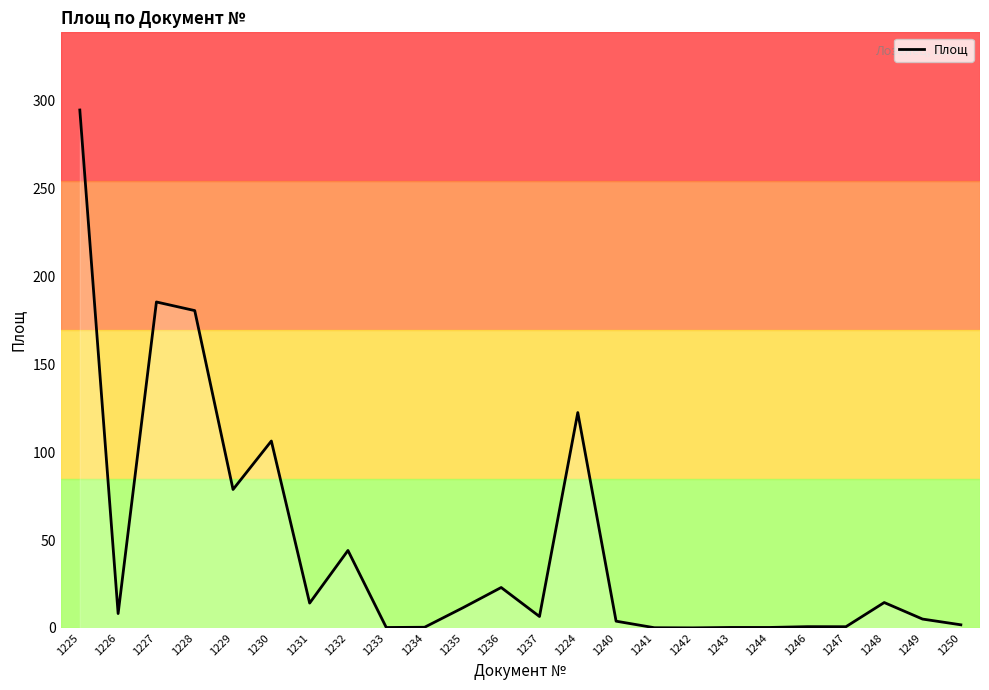

What is the difference between the maximum and minimum values?

294.5